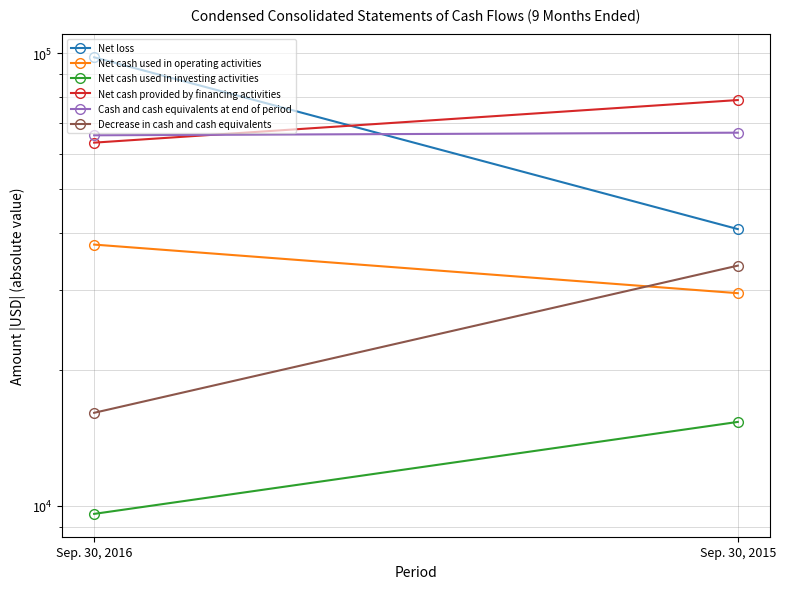

Rank the series at Sep. 30, 2015 from highest to lowest value.

Net cash provided by financing activities, Cash and cash equivalents at end of period, Net loss, Decrease in cash and cash equivalents, Net cash used in operating activities, Net cash used in investing activities